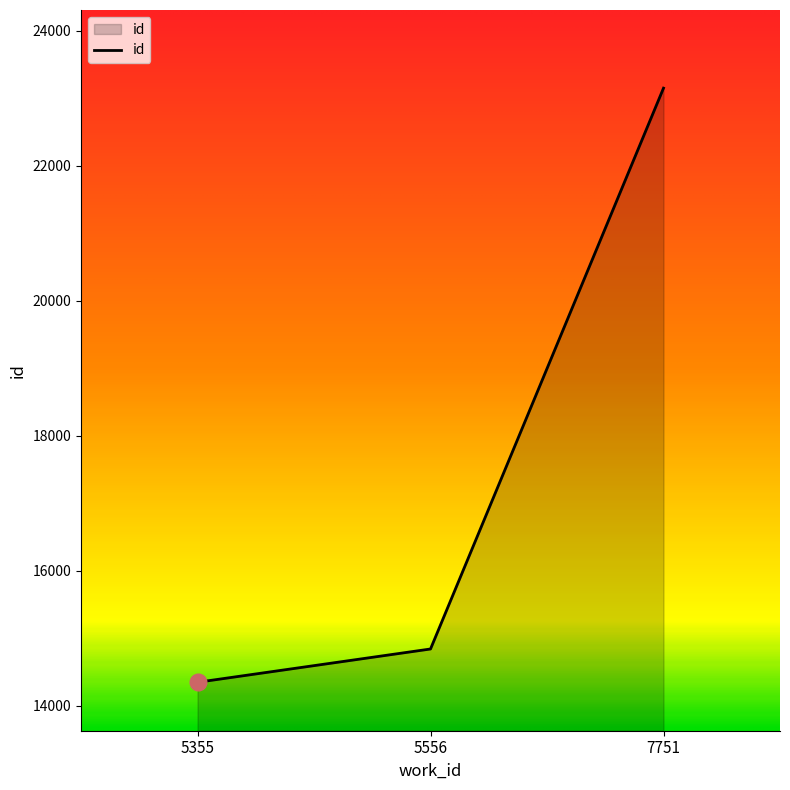

Reading right to left, what are all the values shown in this chart?

7751=23148	5556=14842	5355=14349